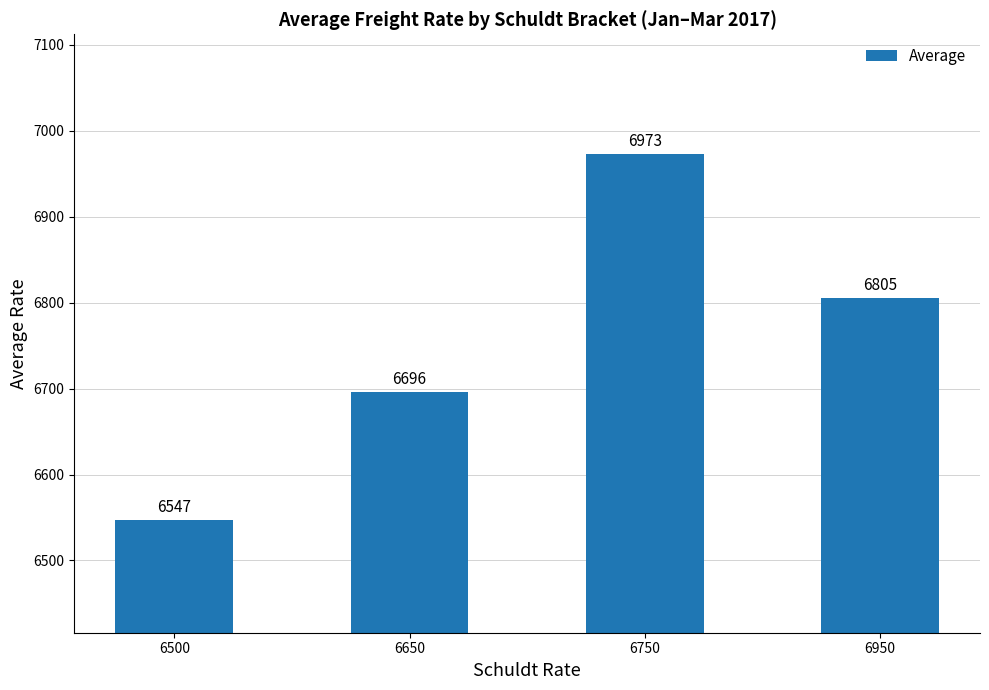

Rank the categories by value from highest to lowest.

6750, 6950, 6650, 6500